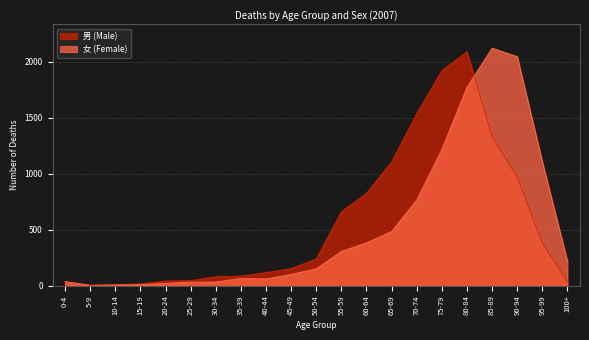

Where is the first local minimum for 男?

5-9